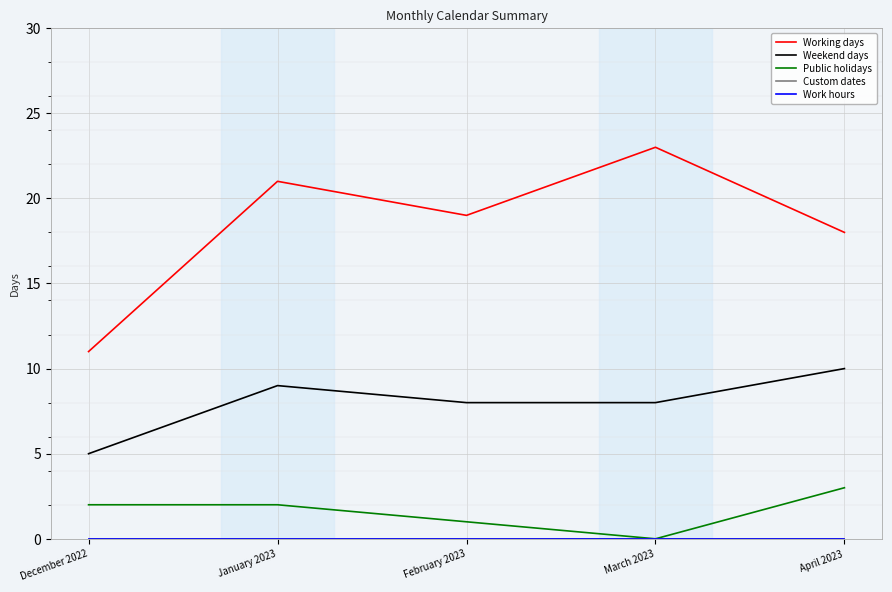

Does the chart display data point markers on the line(s)?

No